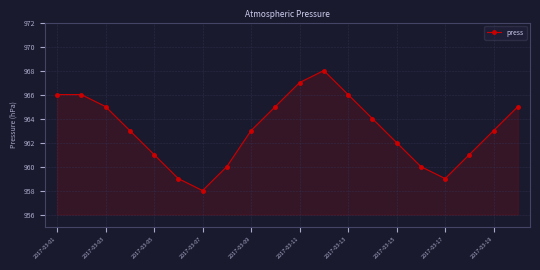

Count the number of categories in the chart.

20